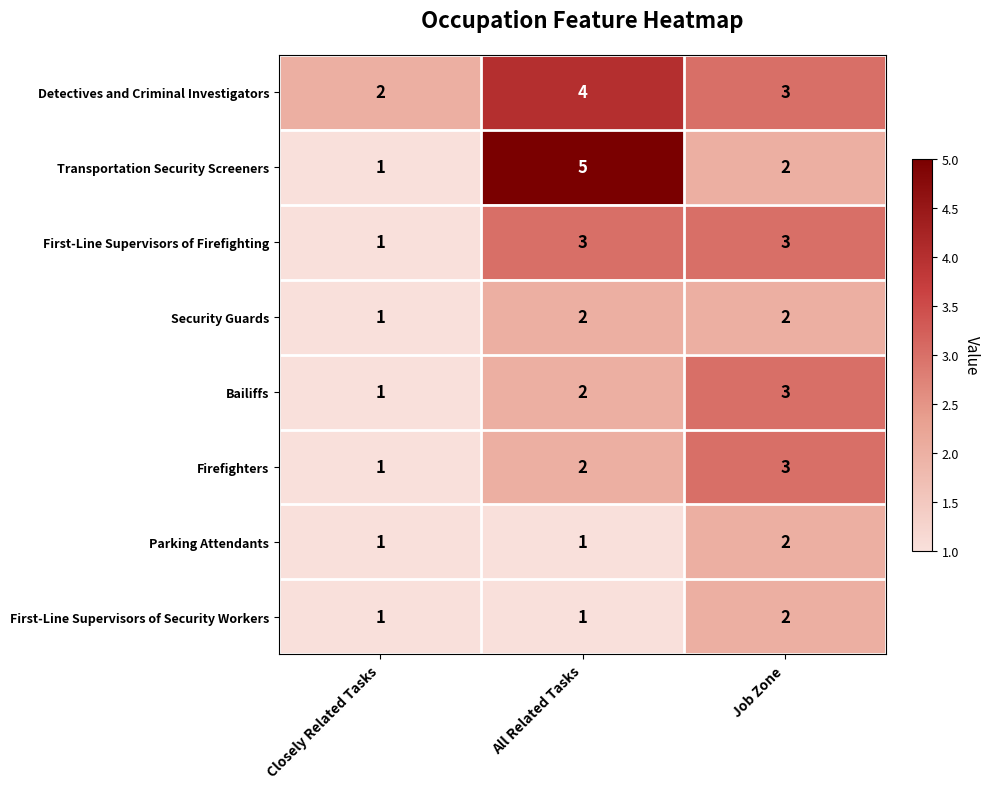

What is the minimum value shown in the chart?

1